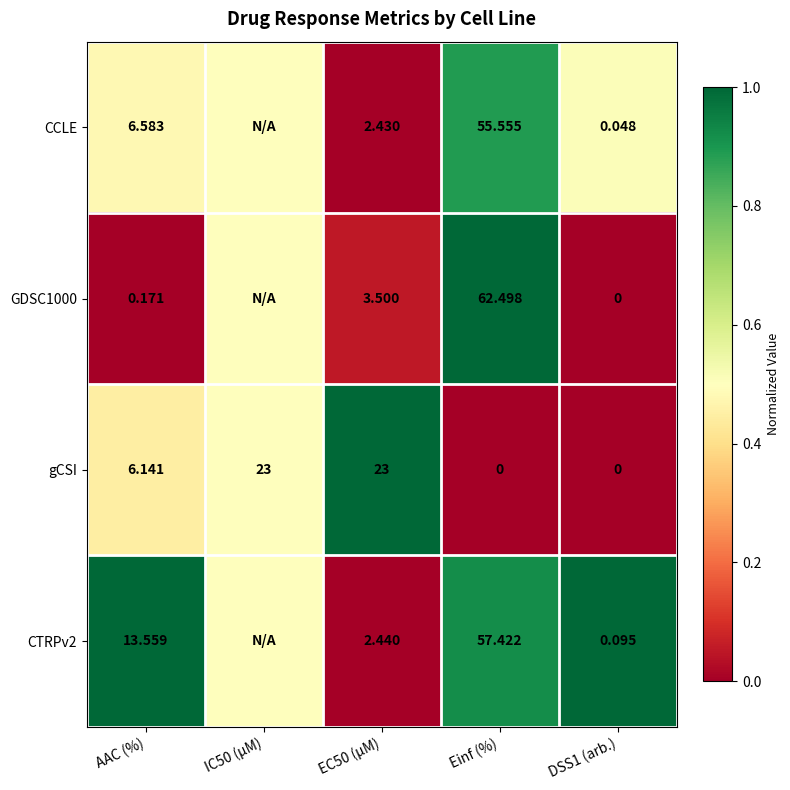

Is the value of gCSI at EC50 (µM) greater than the value of CCLE at AAC (%)?

Yes